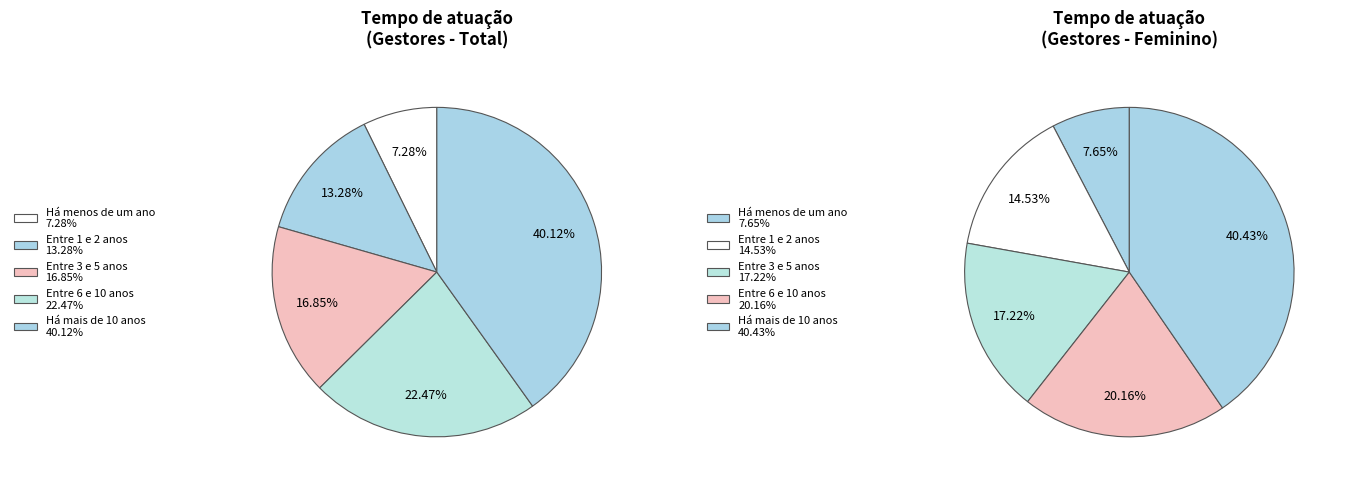

What percentage do Há mais de 10 anos and Entre 1 e 2 anos together represent?

53.4%